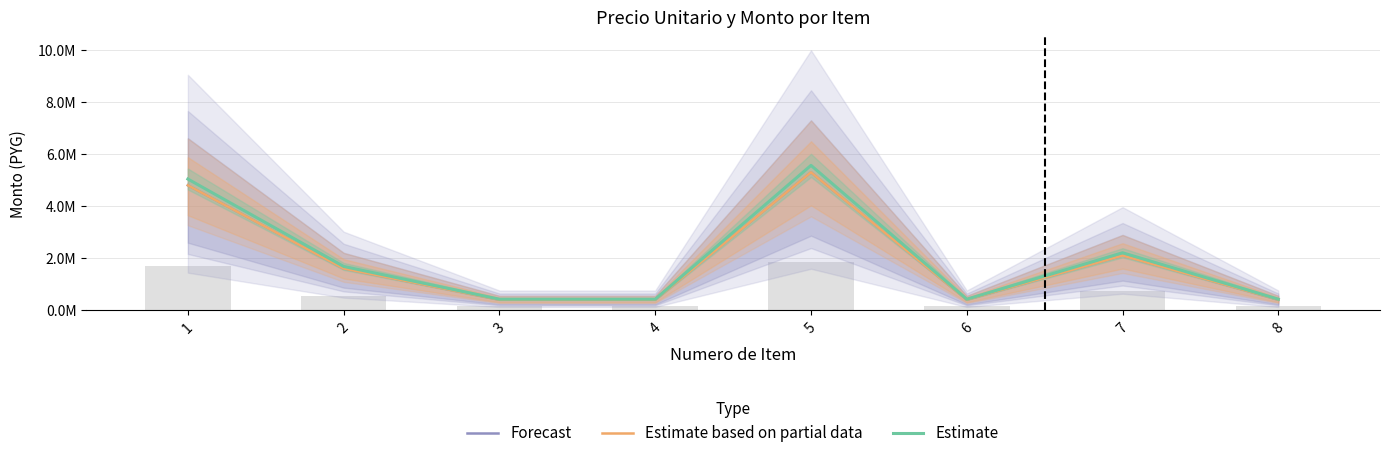

What is the maximum value for Estimate?

5565000